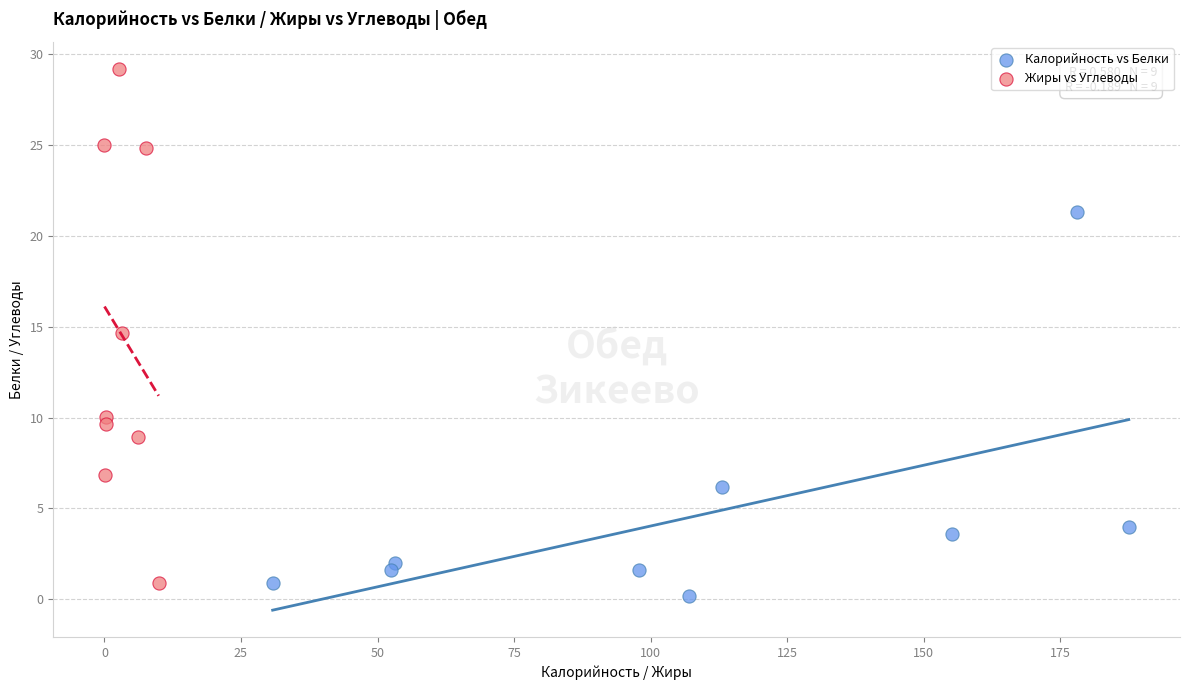

Which series has the largest Y range (max minus min)?

Жиры vs Углеводы